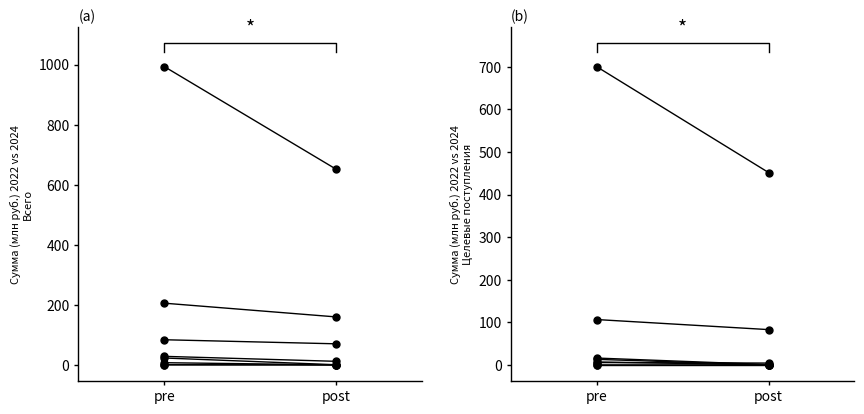

What are all the series names shown in the legend?

pre, post